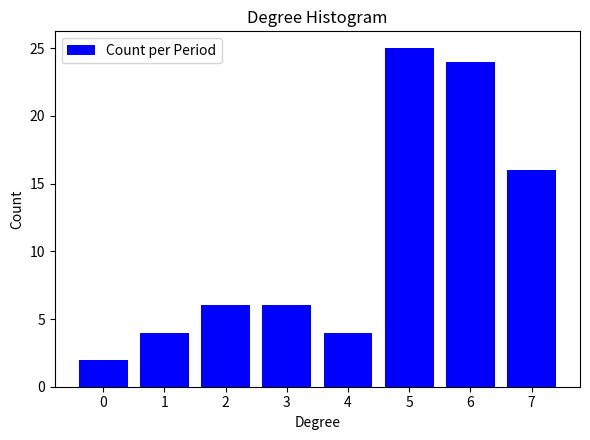

Reading right to left, list all the values displayed in this chart.

7=16	6=24	5=25	4=4	3=6	2=6	1=4	0=2